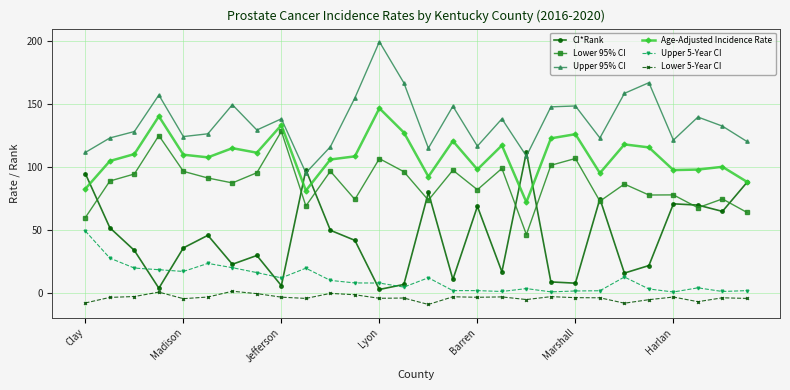

How many values in the Upper 5-Year CI series are below 8?

13